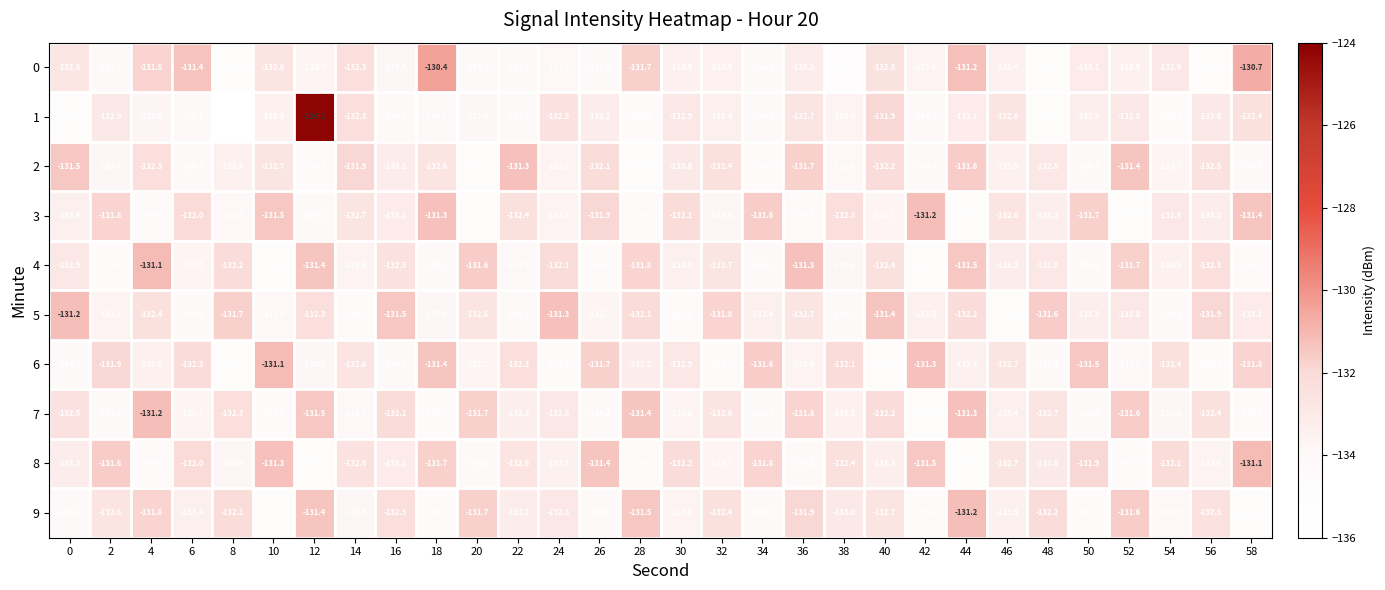

Between 22 and 26, which series saw the biggest shift?

8